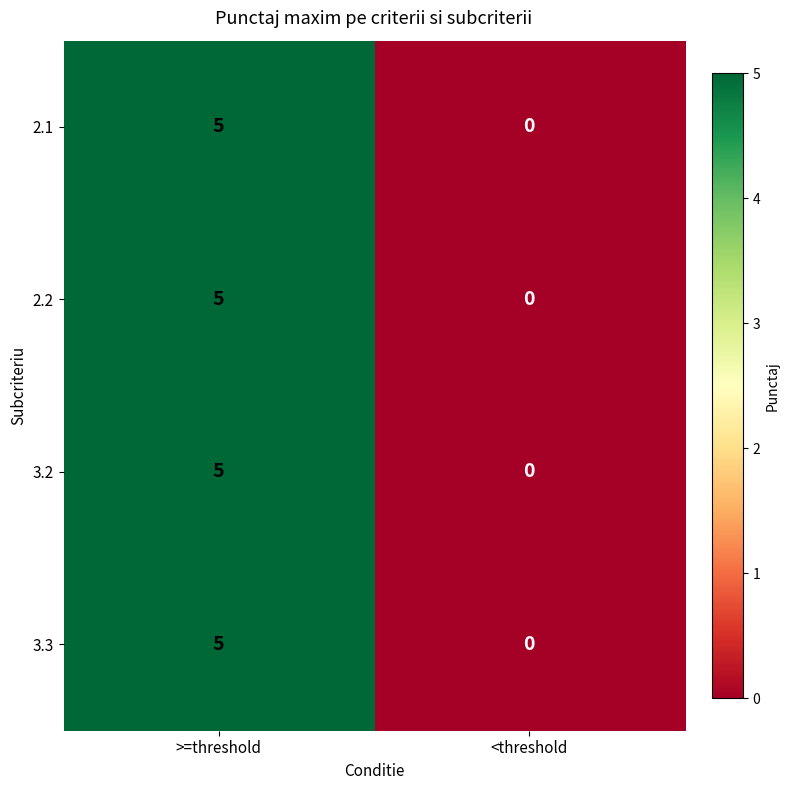

How many categories are shown in the chart?

2